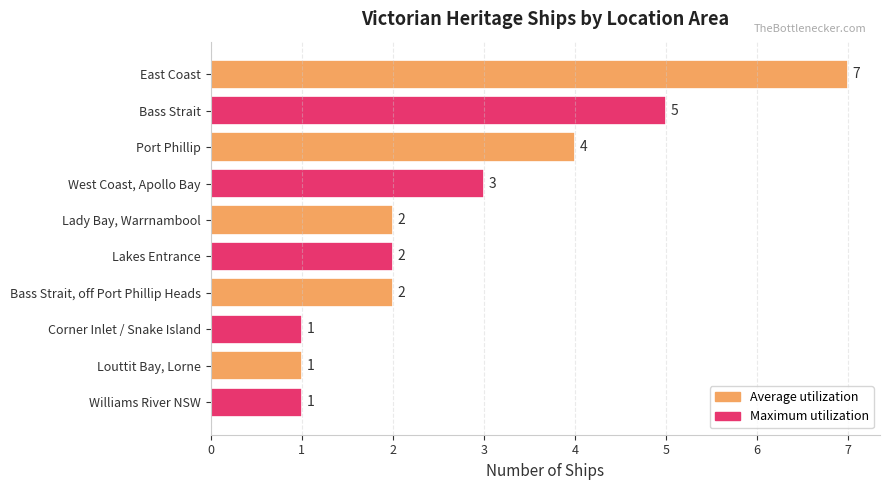

The value at Bass Strait, off Port Phillip Heads is 1. True or false?

False